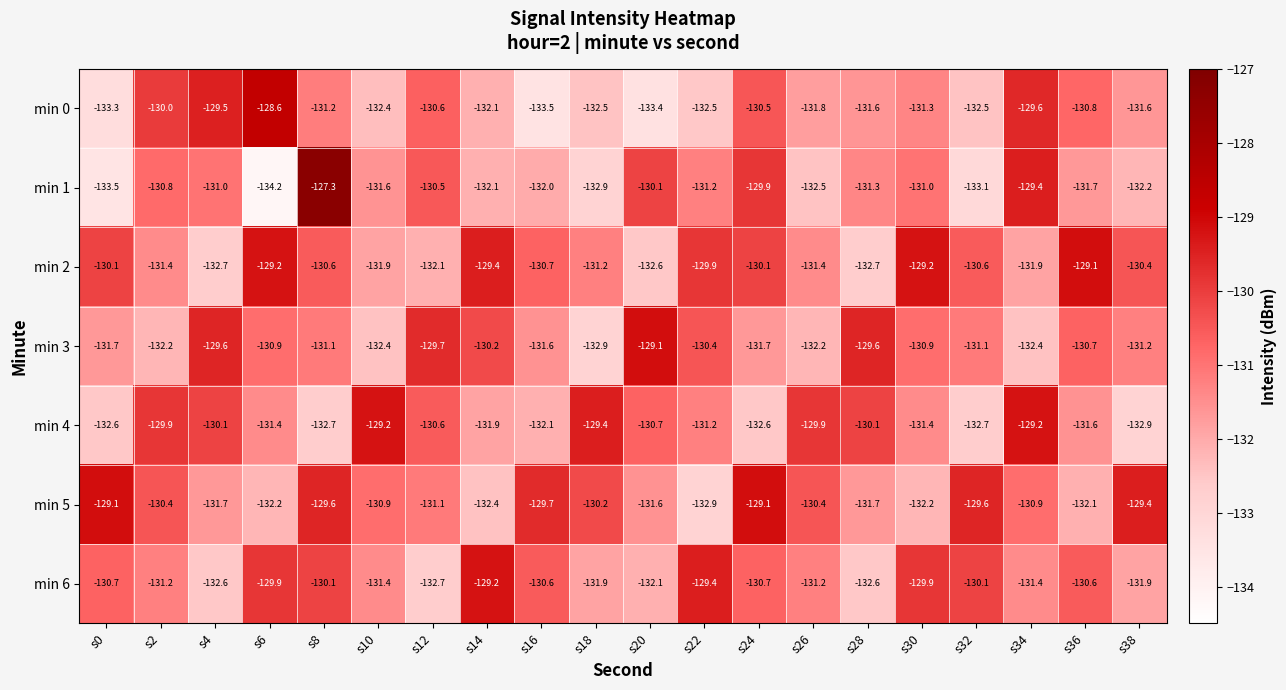

What is the spread (max minus min) of values at s16?

3.8